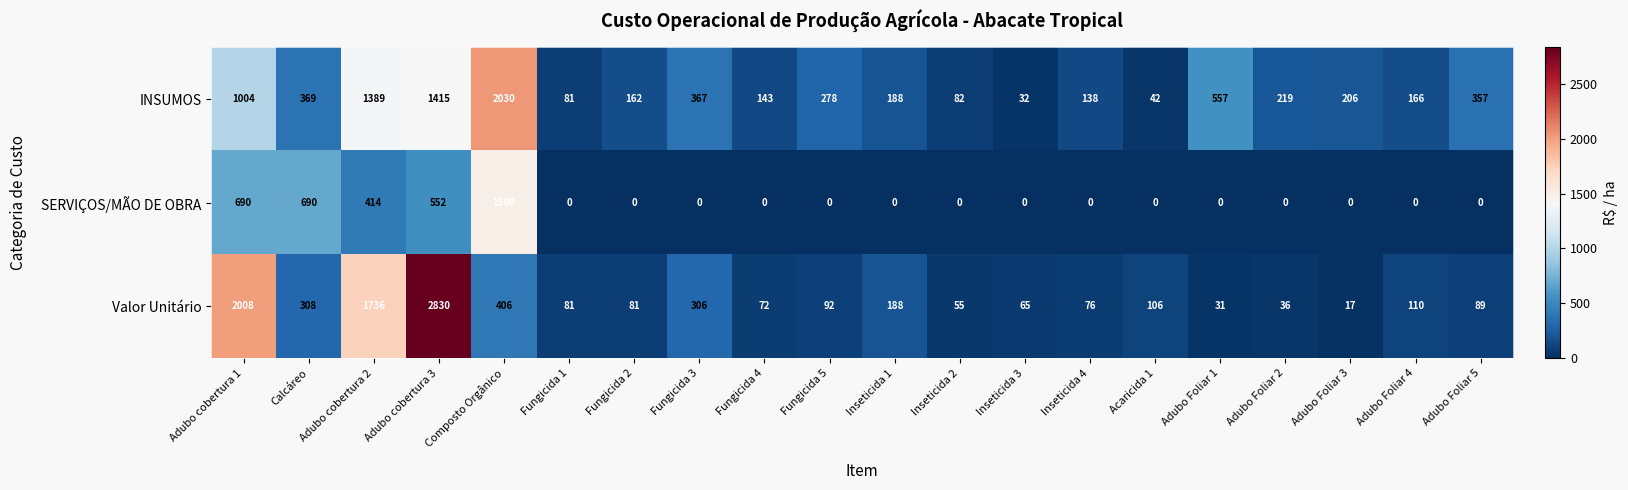

Which series has the largest total across all categories?

INSUMOS